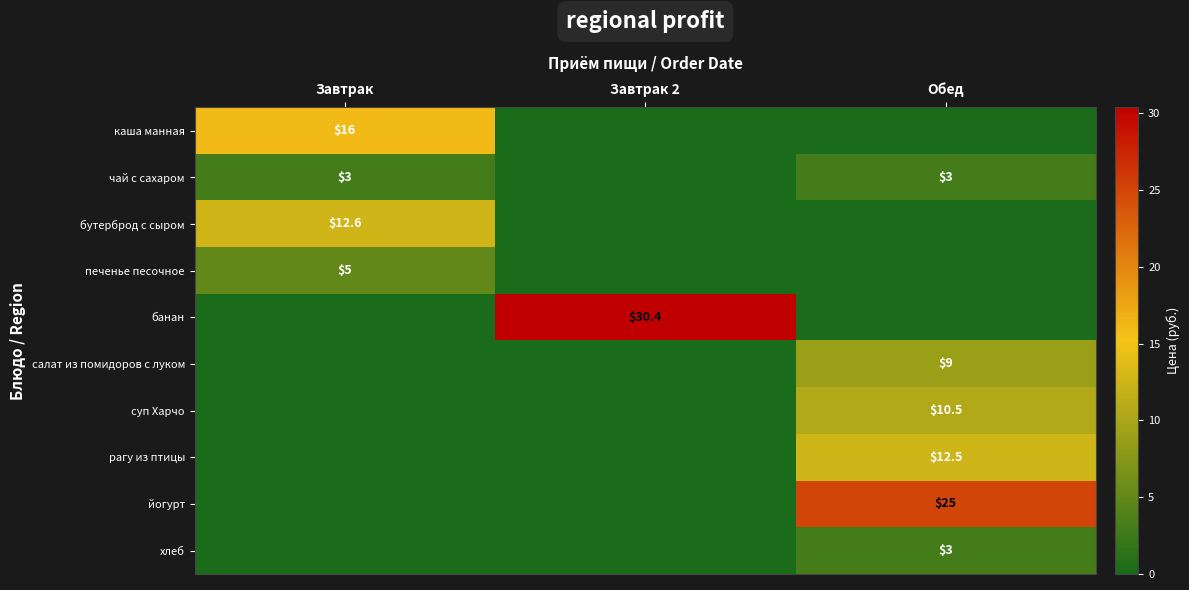

The value of суп Харчо at Обед is 10.5. True or false?

True